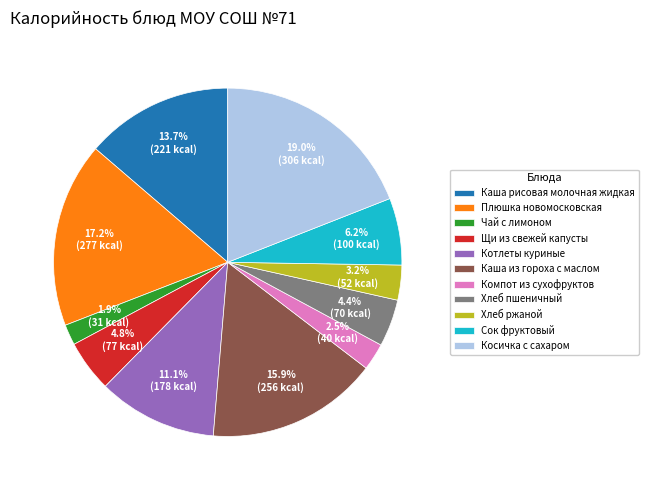

Which slice is the largest?

Косичка с сахаром